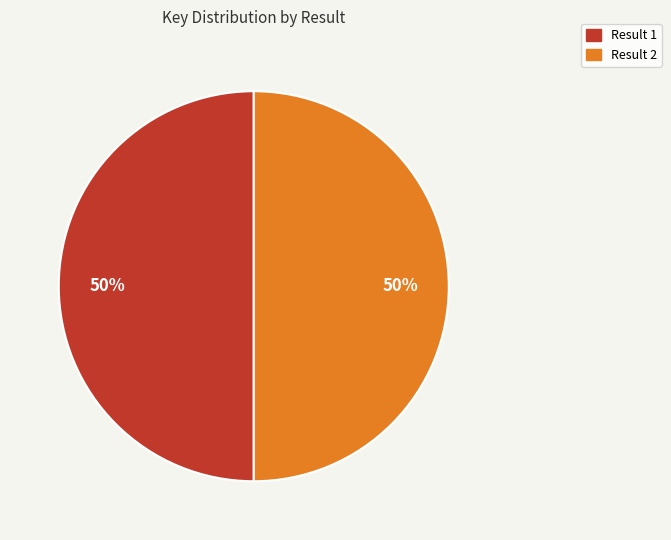

To the nearest percent, what is the average slice percentage?

50%